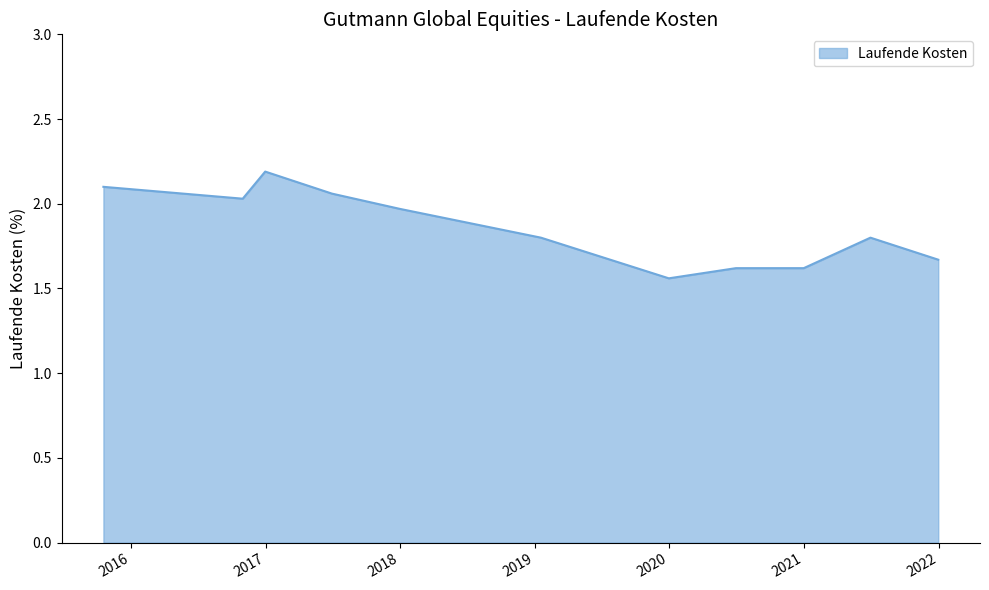

What is the sum of all values?

20.4